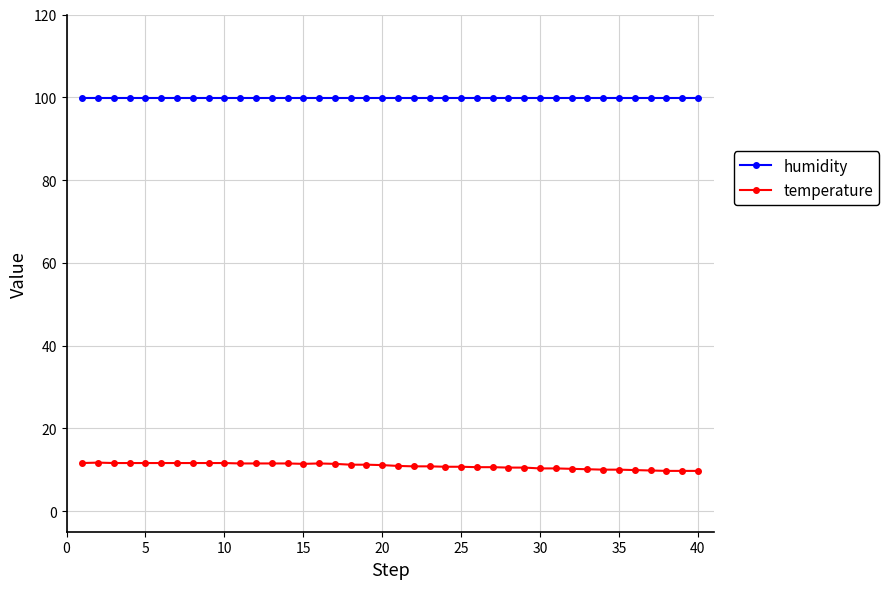

How many data points does each series have?

40